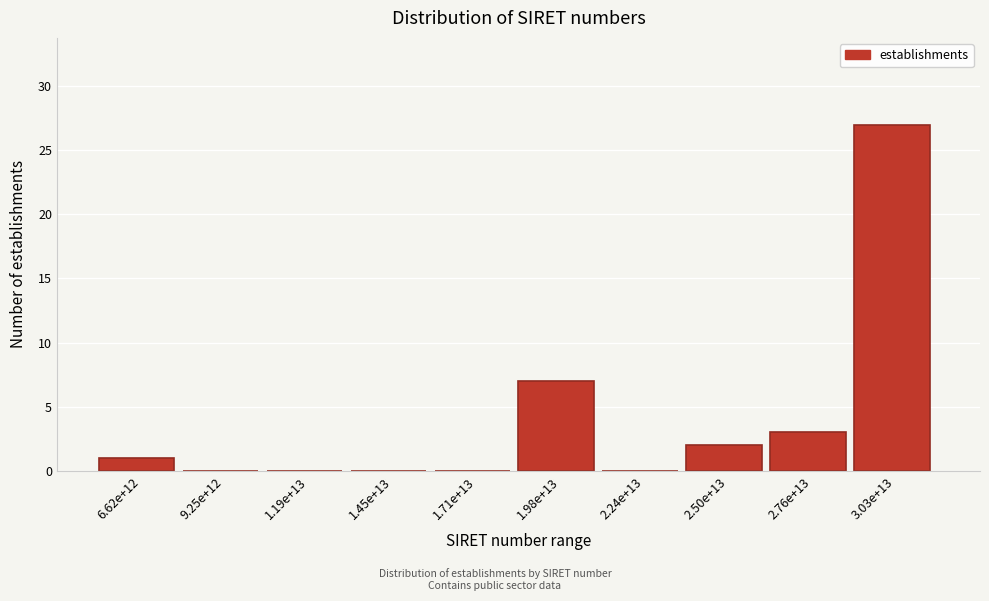

Reading left to right, extract all data points from this chart.

6.62e+12=1	9.25e+12=0	1.19e+13=0	1.45e+13=0	1.71e+13=0	1.98e+13=7	2.24e+13=0	2.50e+13=2	2.76e+13=3	3.03e+13=27